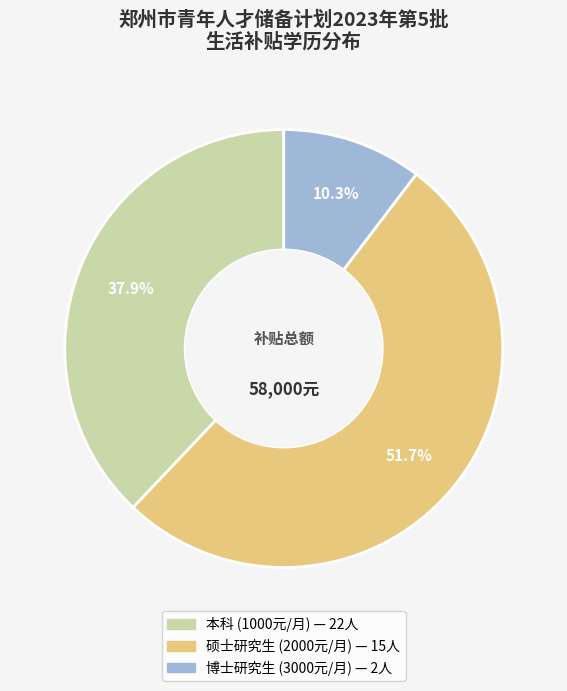

Does 博士研究生 account for over 50% of the chart?

No